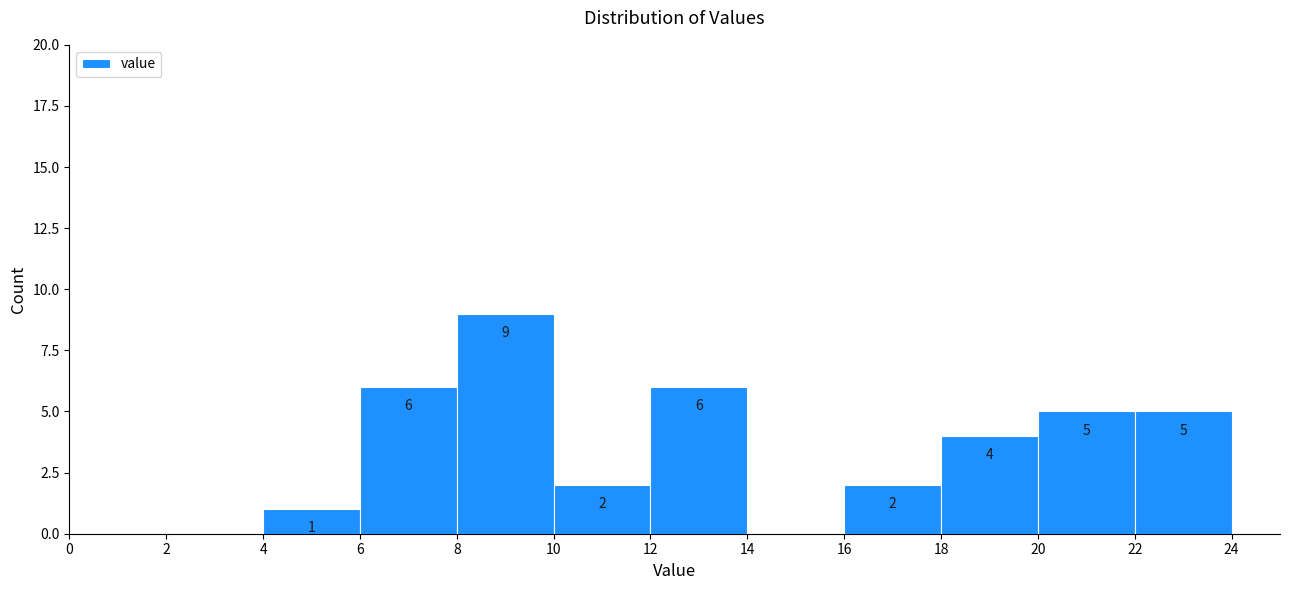

Over which range of the x-axis is the bar tallest?

8 to 10